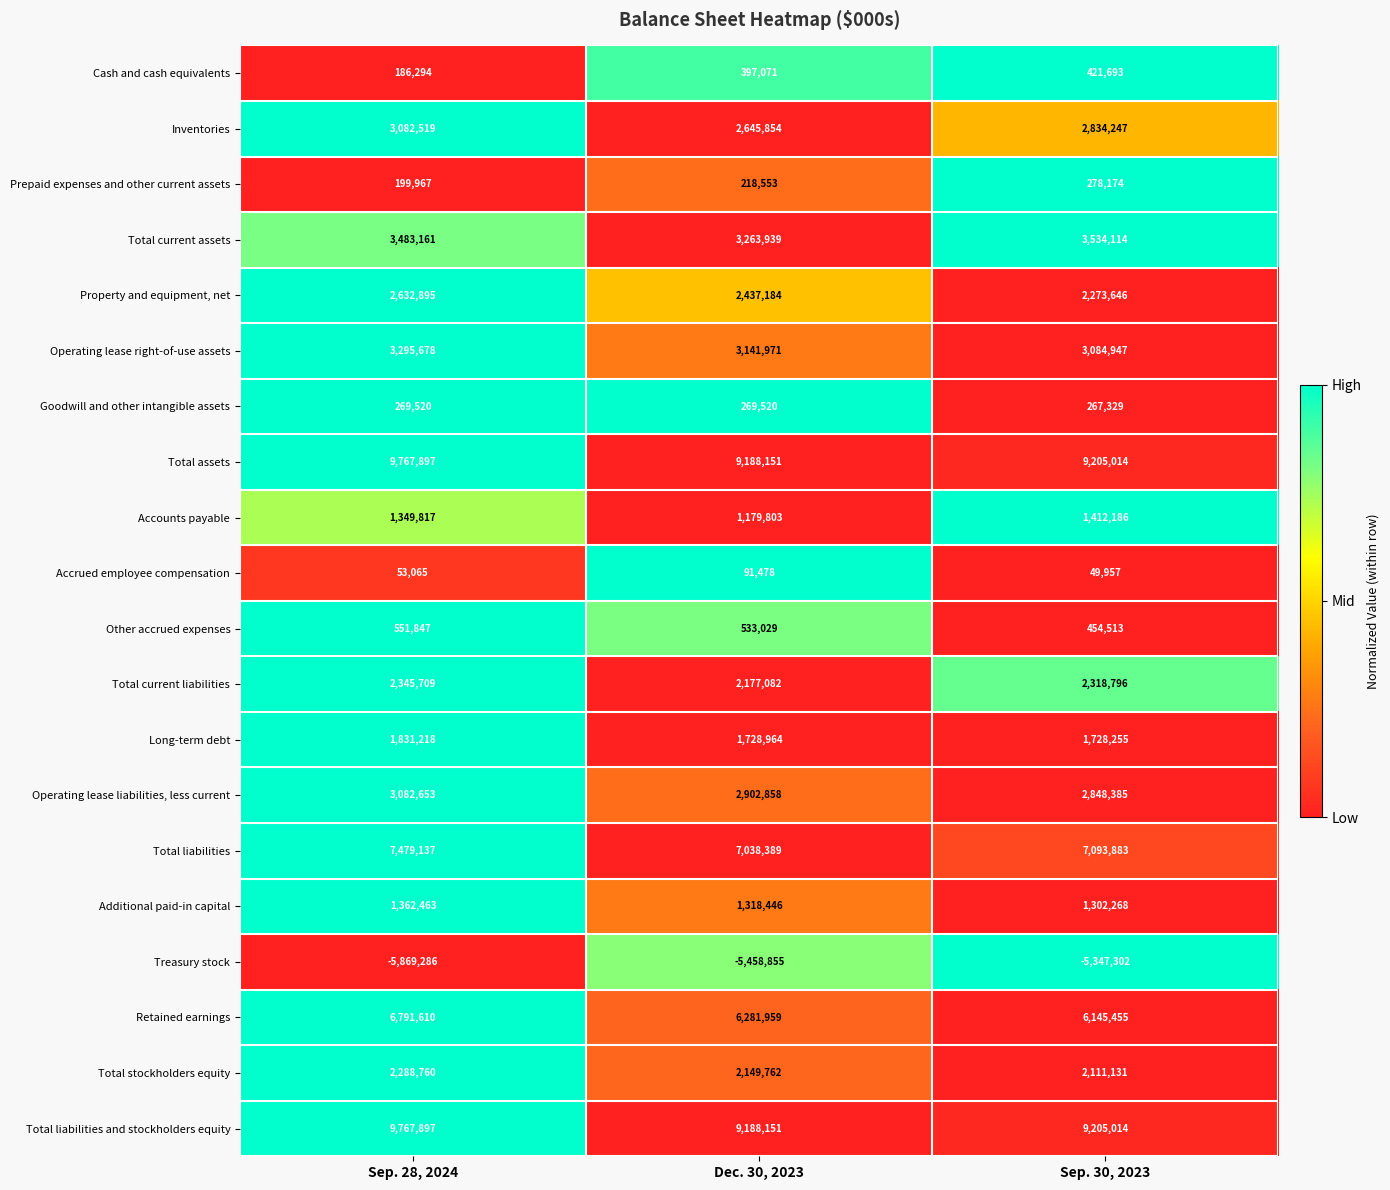

Which label corresponds to the smallest value in the chart?

Sep. 28, 2024